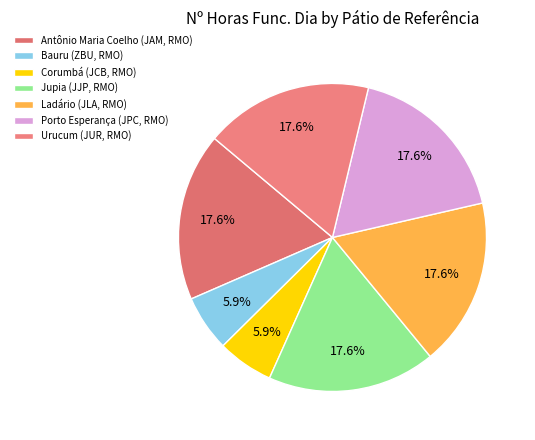

True or false: Bauru (ZBU, RMO) accounts for 15% of the total.

False